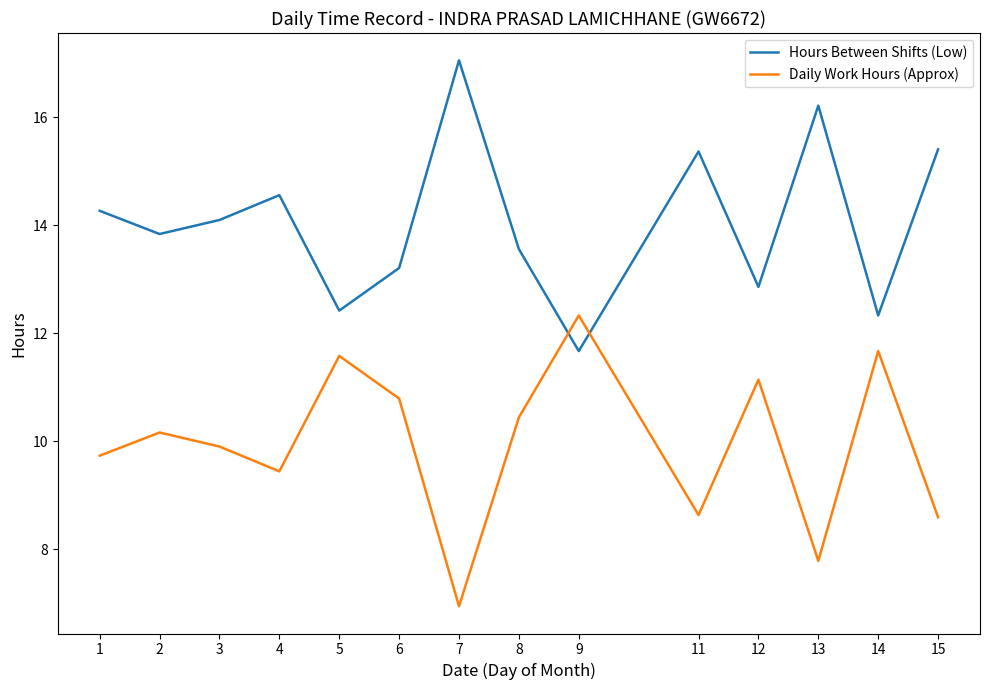

Is it true that Daily Work Hours (Approx) equals 3.2 at 13?

False